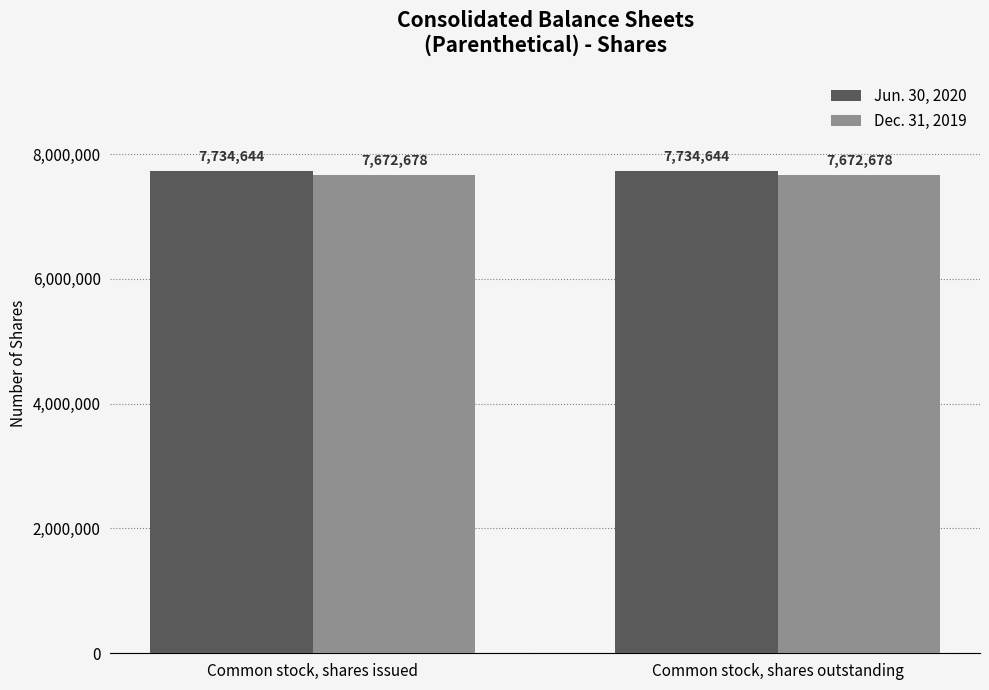

What is the lowest value of the Dec. 31, 2019 series?

7672678